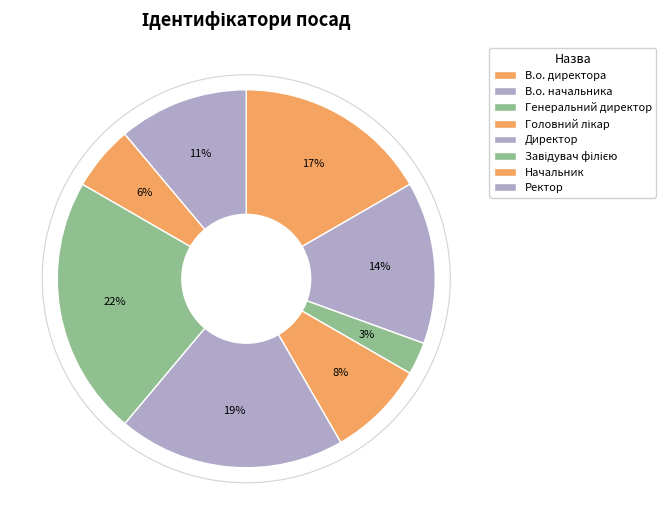

To the nearest percent, what is the combined percentage of Ректор and Директор?

31%